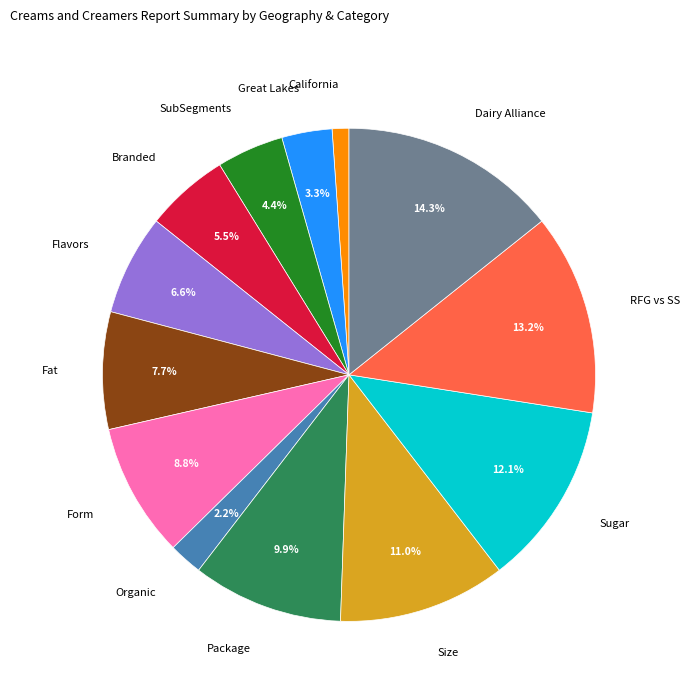

Is there a majority slice in this chart?

No